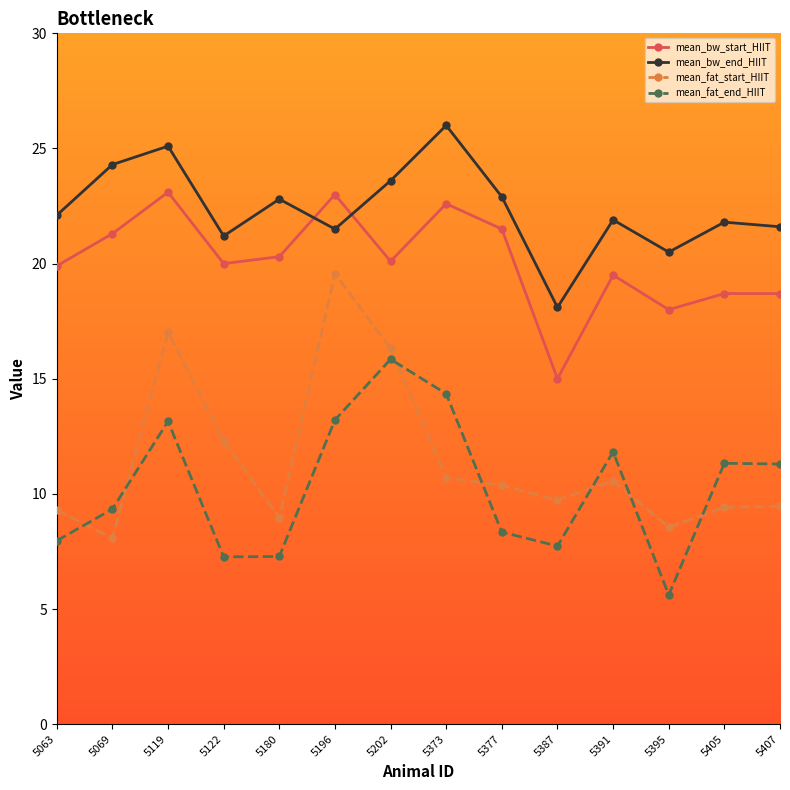

What is the maximum value shown in the chart?

26.0